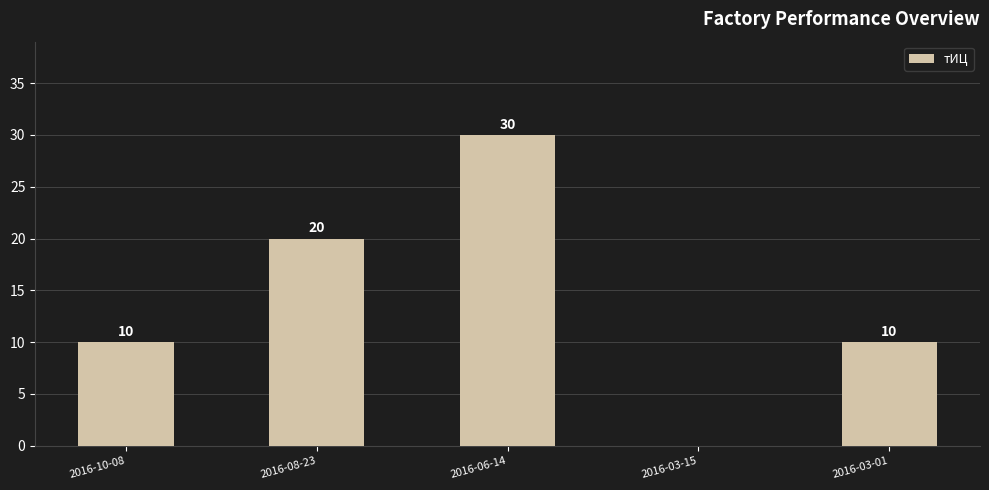

Reading left to right, list all the values displayed in this chart.

2016-10-08=10	2016-08-23=20	2016-06-14=30	2016-03-15=0	2016-03-01=10